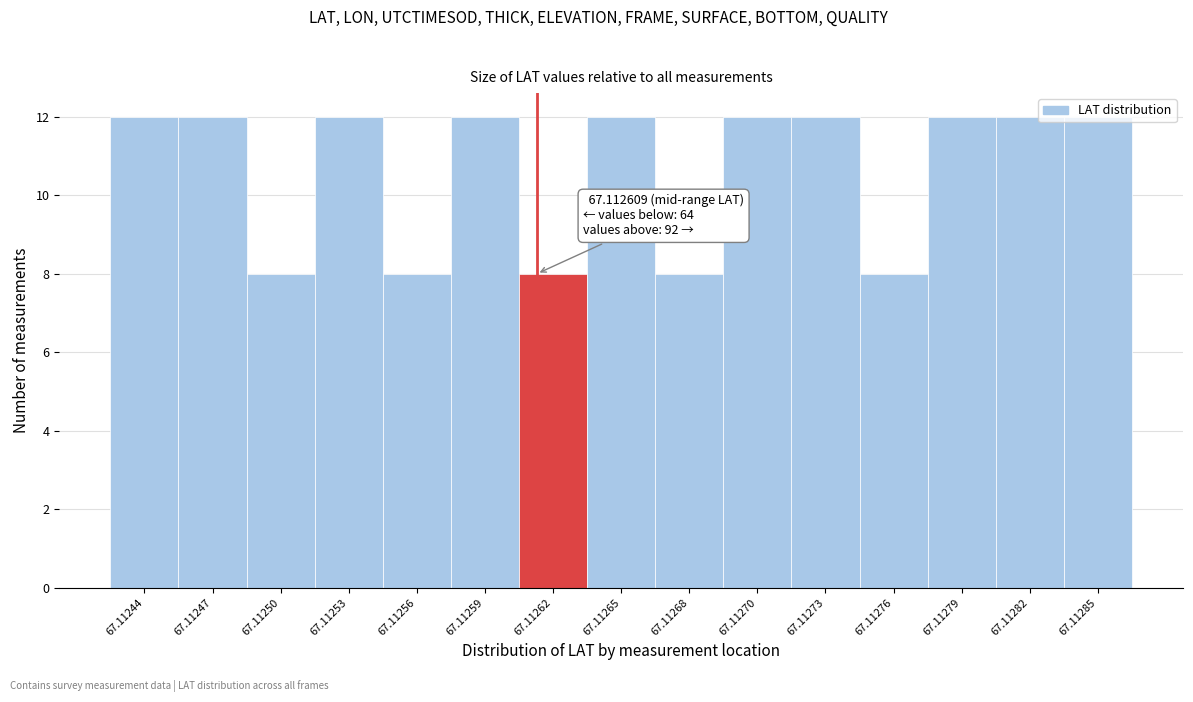

What is the ratio of the value at 67.11244 to the value at 67.11268?

1.5